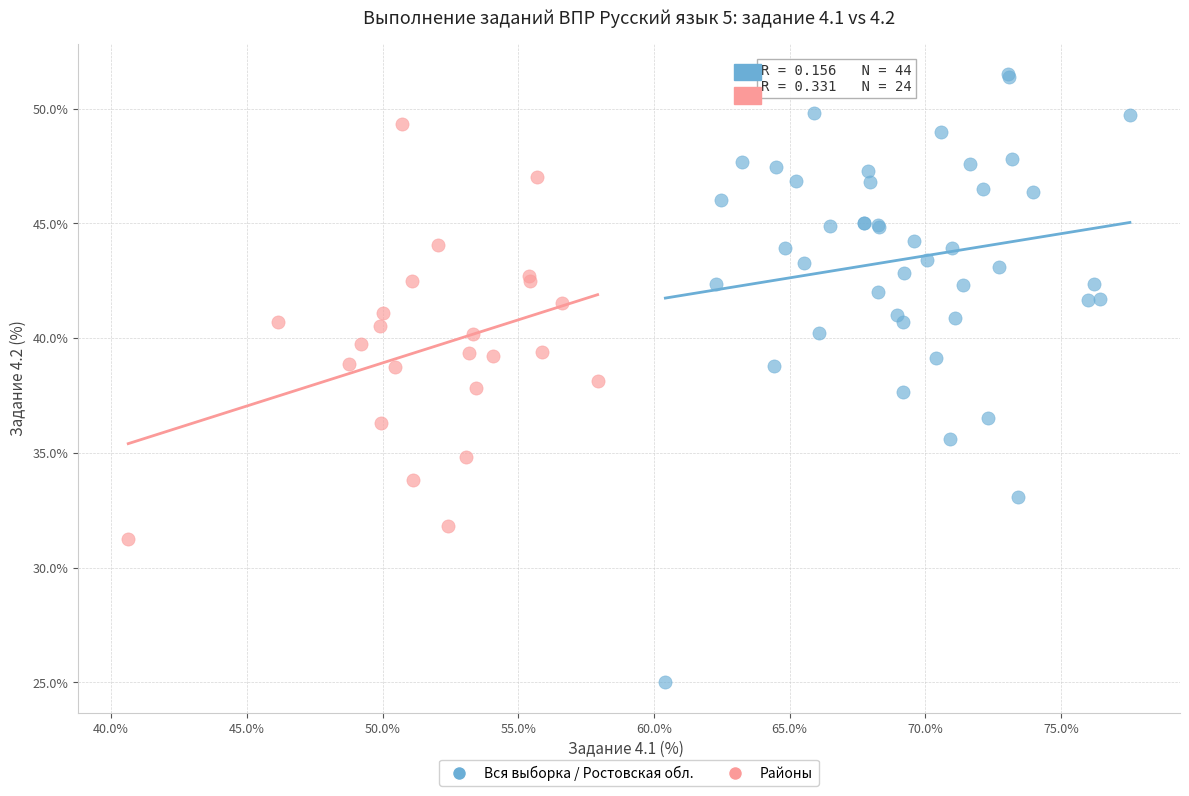

What are all the series names shown in the legend?

Вся выборка / Ростовская обл., Районы